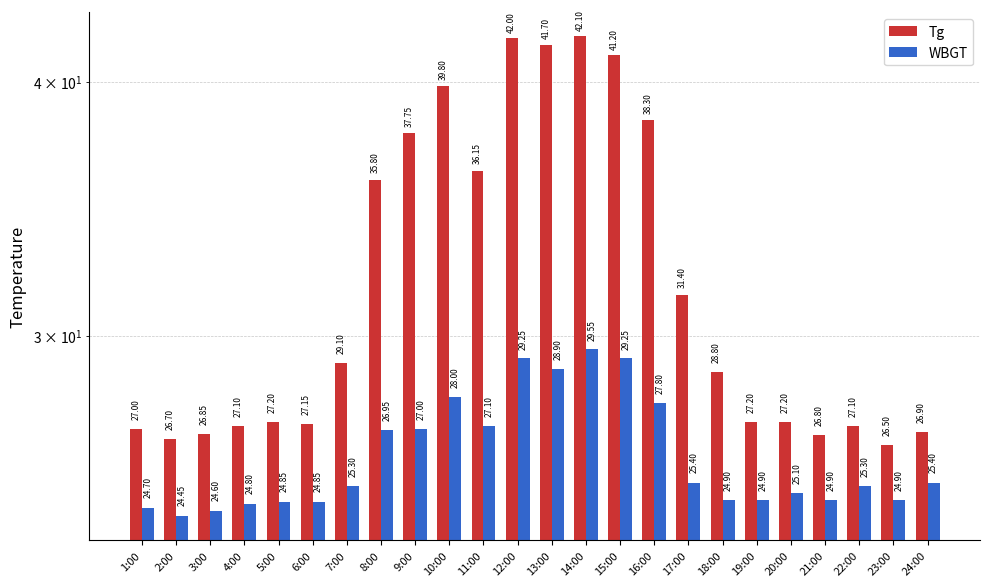

Where is Tg nearest to the value 34?

8:00